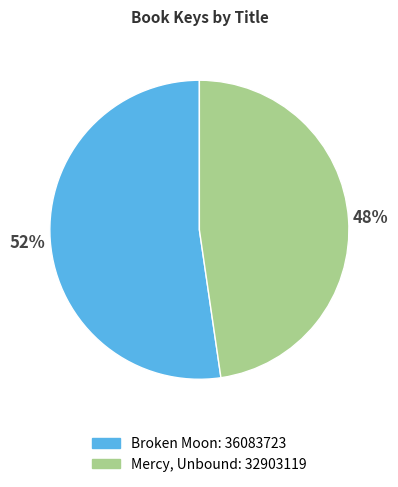

To the nearest percent, what is the average slice percentage?

50%